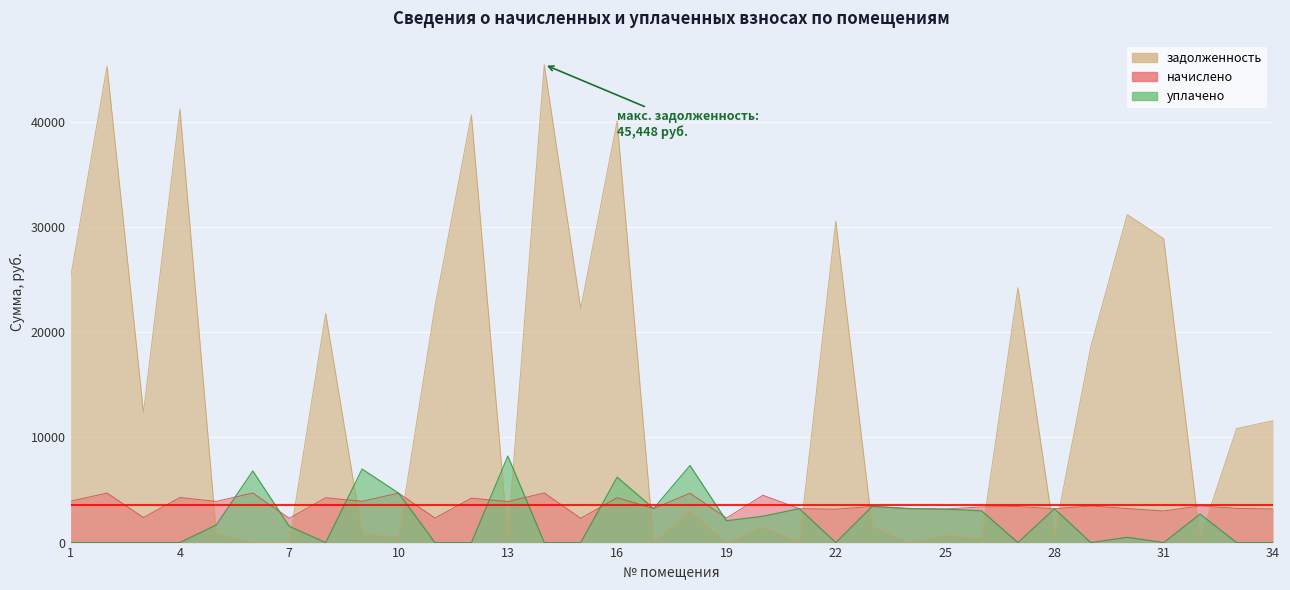

How many times do задолженность and уплачено cross each other?

14